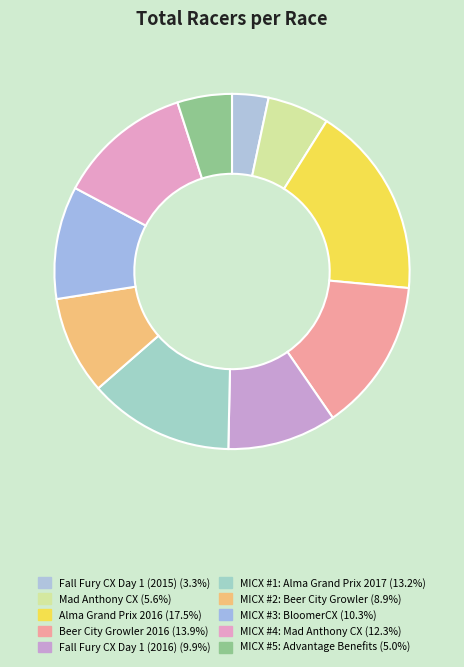

How many slices are in this pie chart?

10